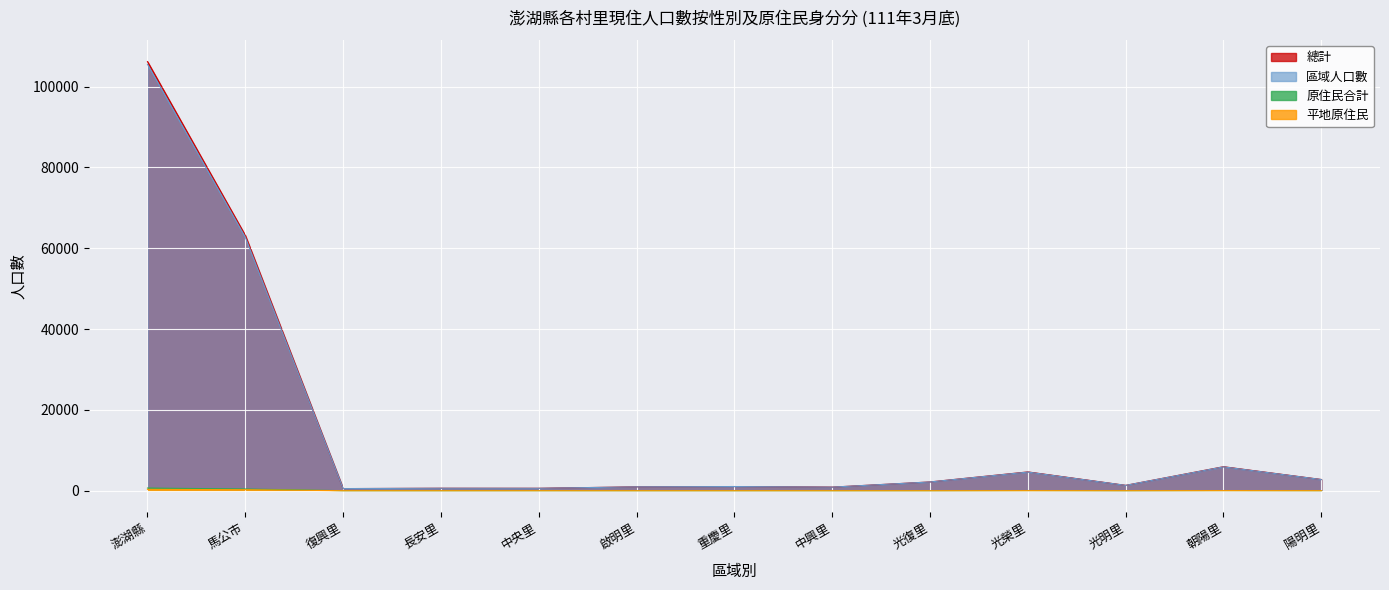

True or false: 原住民合計 and 平地原住民 cross at least once.

False